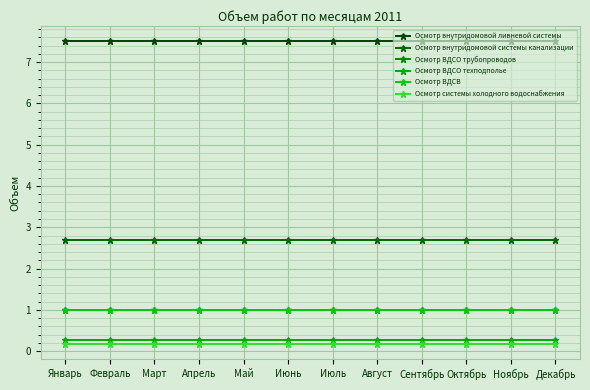

At how many categories does at least one series exceed 5?

12